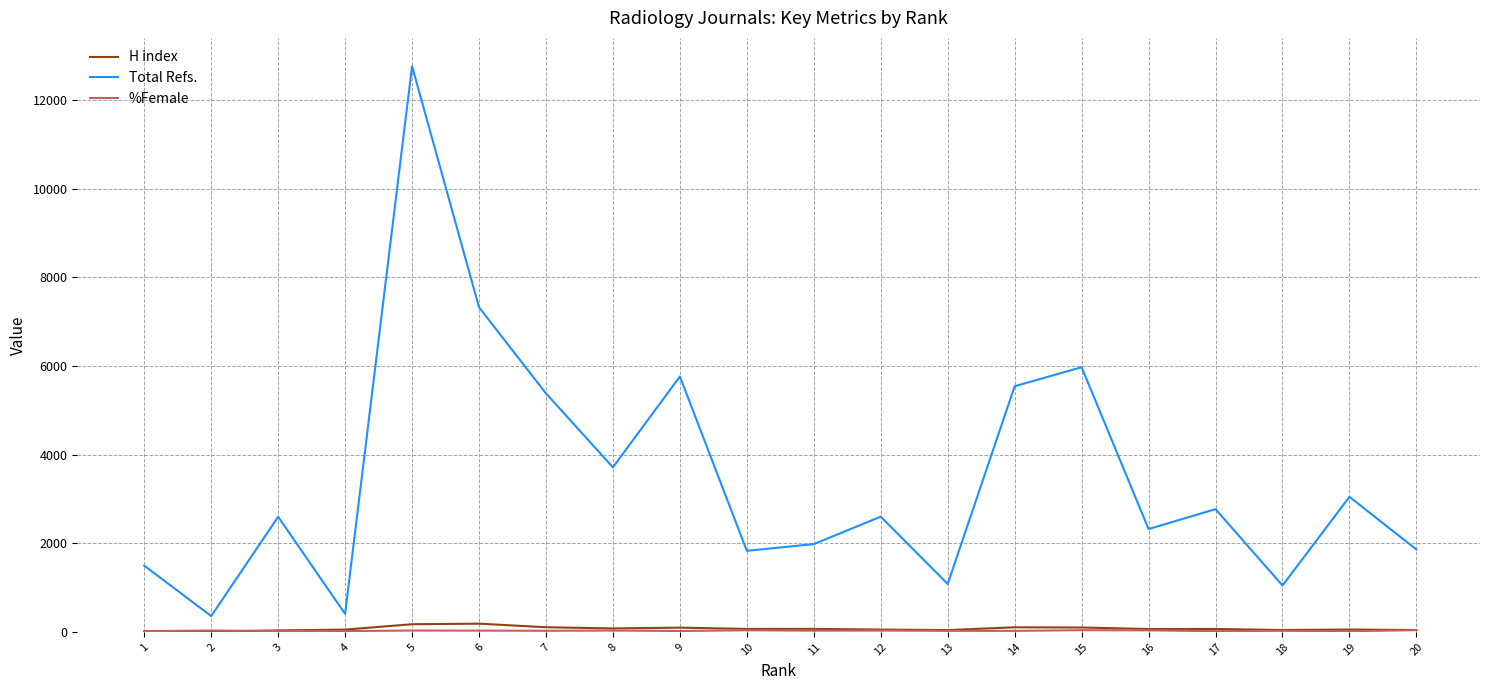

Which series has the largest total across all categories?

Total Refs.